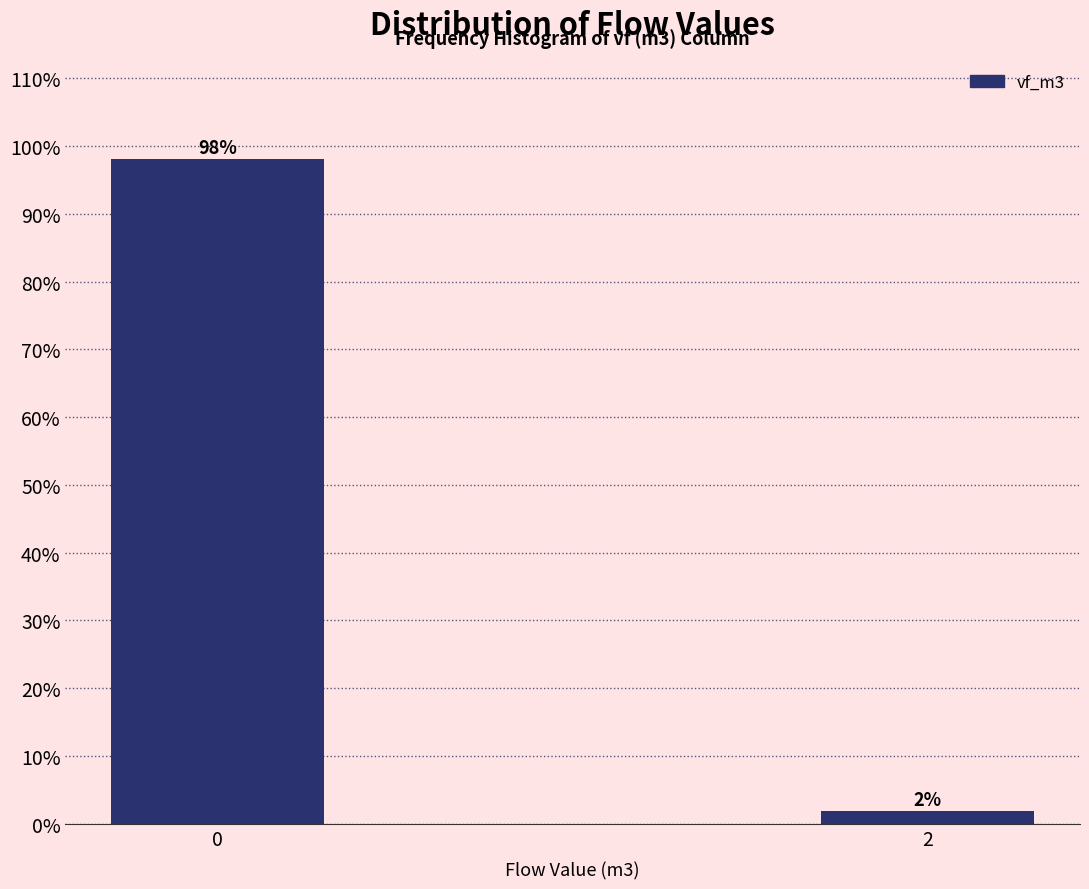

List the labels in order of value, largest first.

0, 2